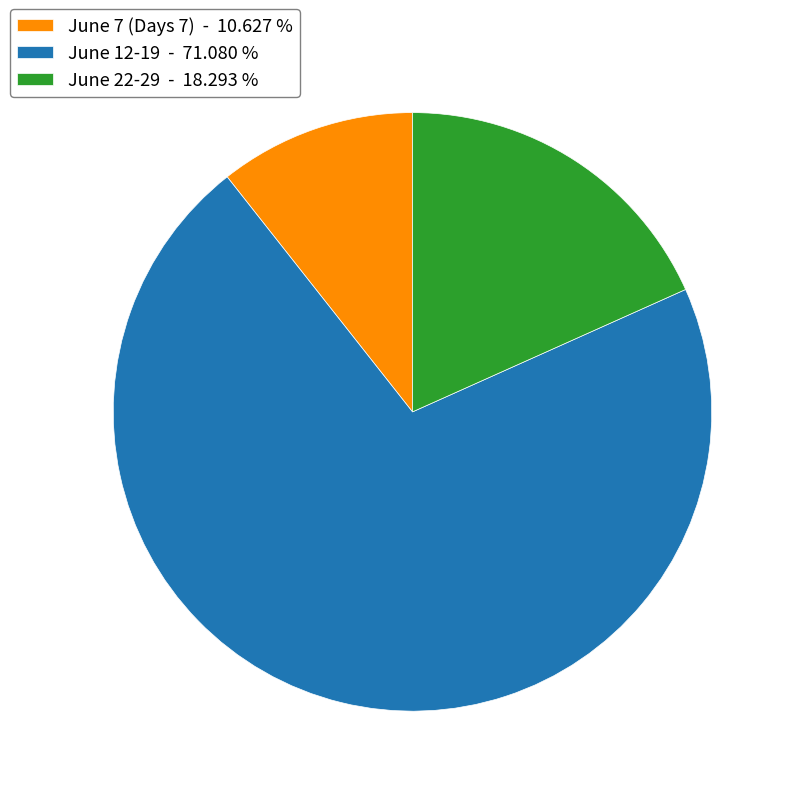

Approximately how many times larger is the value at June 22-29 - 18.293 % compared to June 7 (Days 7) - 10.627 %?

1.7